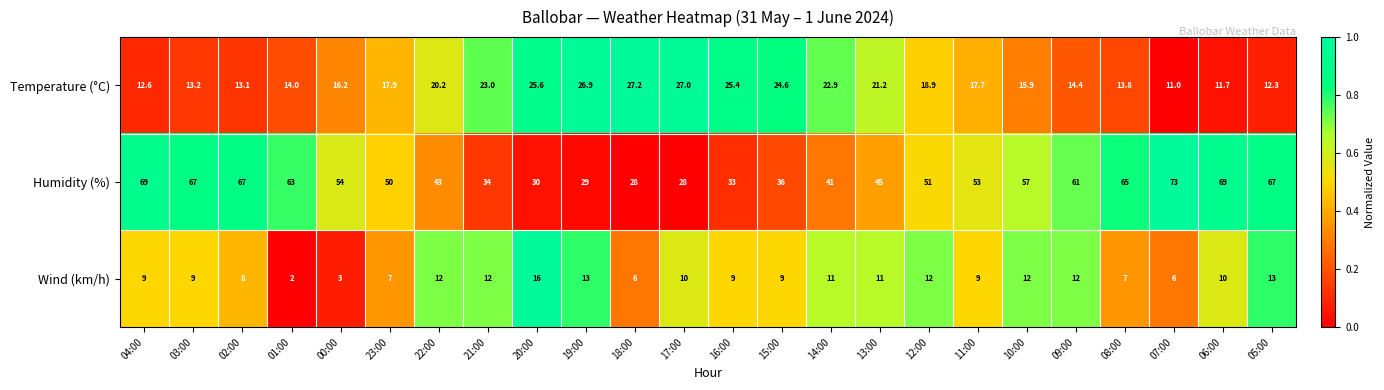

What is the lowest value of the Temperature (°C) series?

11.0